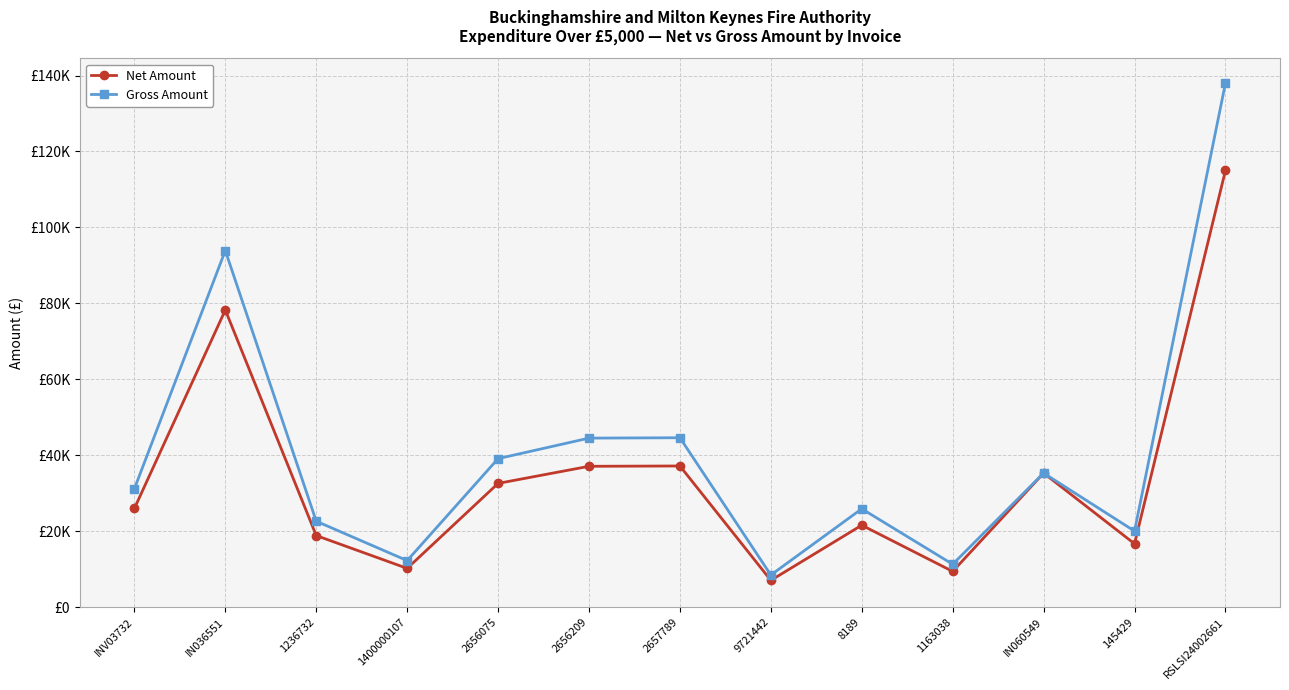

What is the difference between the maximum and minimum values in the Gross Amount series?

129532.2